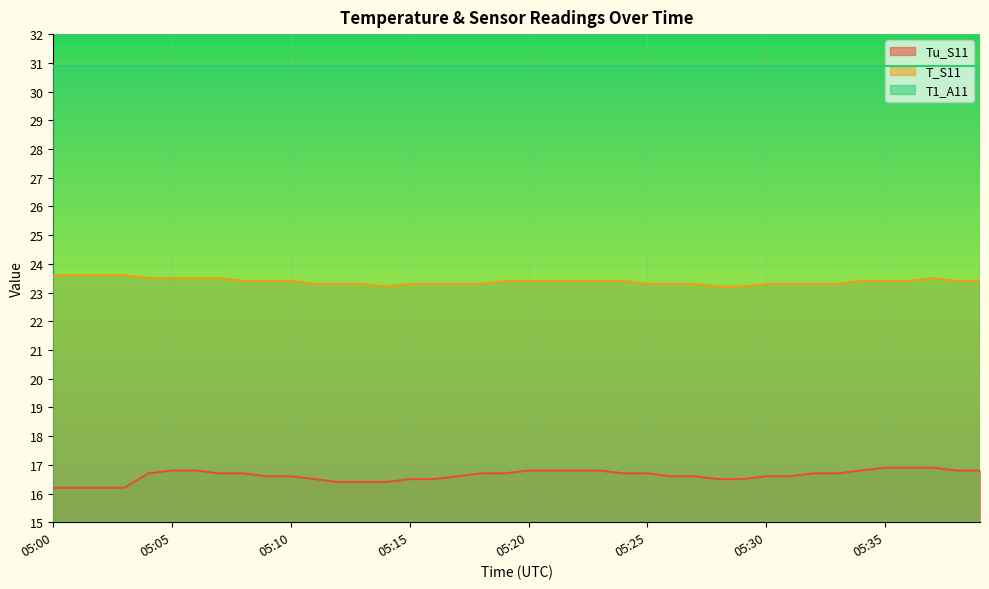

Is it true that Tu_S11 equals 16.7 at 05:19?

True